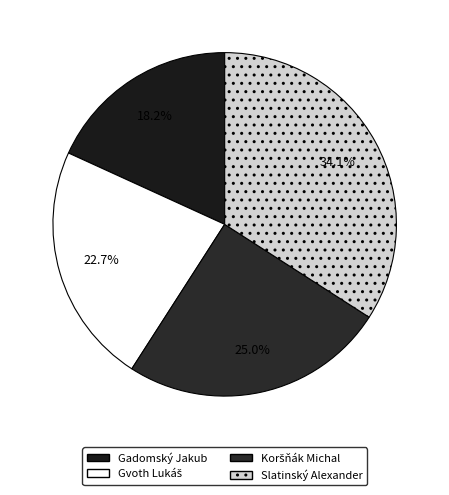

What percentage is the Gadomský Jakub slice, to the nearest percent?

18%